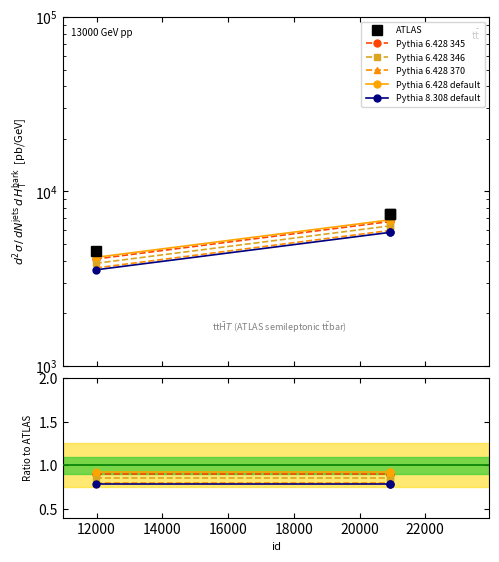

The Pythia 8.308 default series shows 0.4 at 12000. True or false?

False